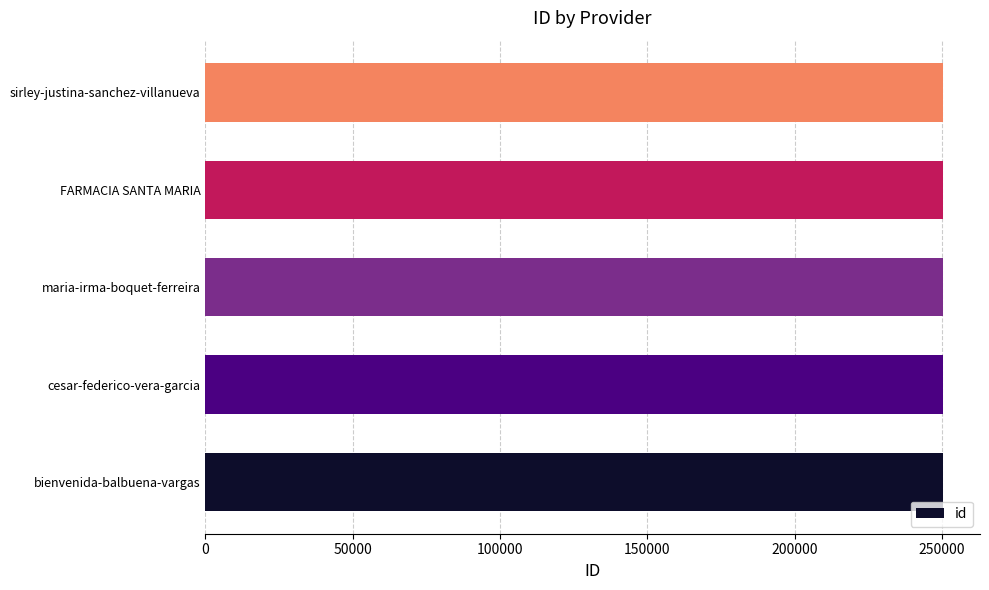

What is the approximate value at sirley-justina-sanchez-villanueva?

250446